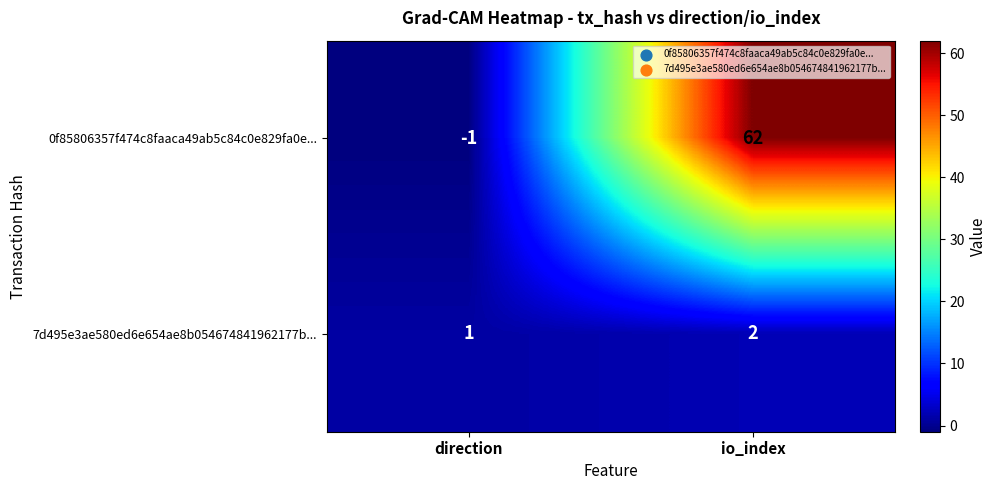

Reading left to right, list all the values displayed in this chart.

0f85806357f474c8faaca49ab5c84c0e829fa0e...: -1	62
7d495e3ae580ed6e654ae8b054674841962177b...: 1	2